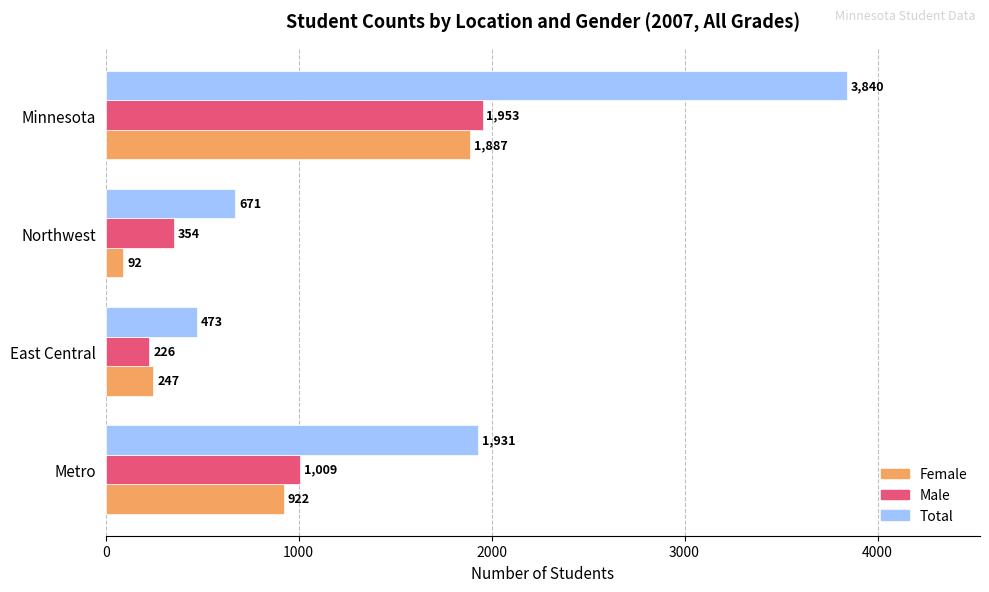

Rank the series at Northwest from highest to lowest value.

Total, Male, Female